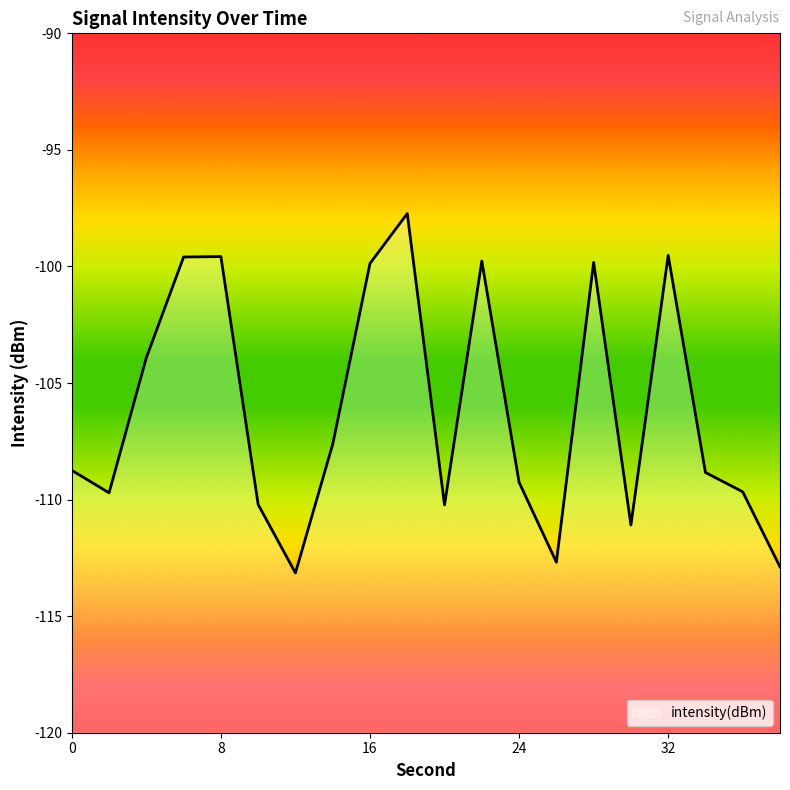

What value does the data have at 26?

-112.7